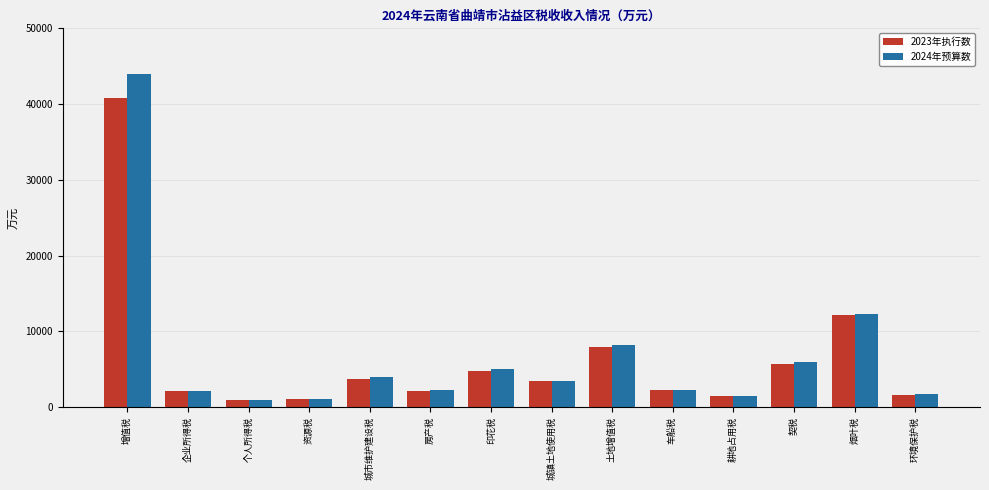

What is the total value across all series at 印花税?

9756